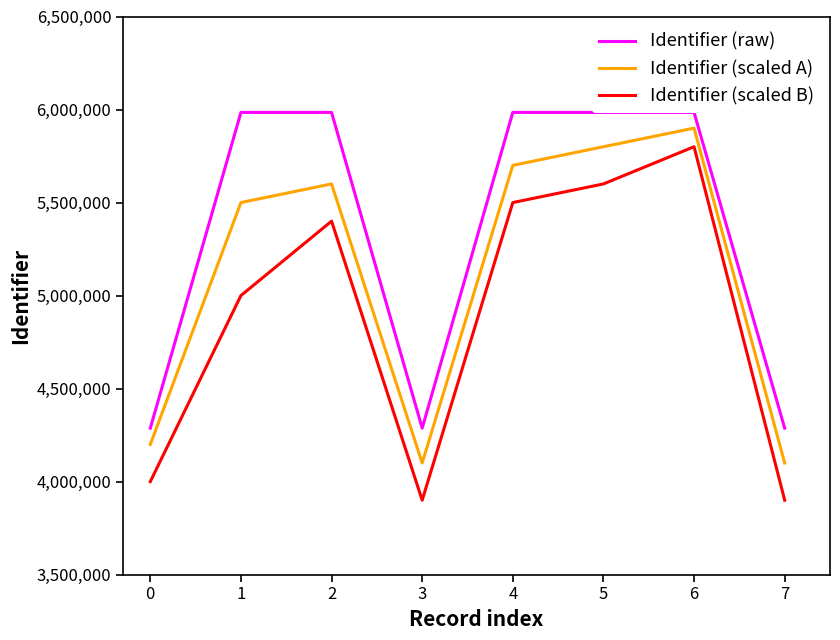

Reading right to left, transcribe all the data shown in this chart.

Identifier (raw): 4287282	5984507	5984492	5984491	4287281	5984416	5984409	4287277
Identifier (scaled A): 4100000	5900000	5800000	5700000	4100000	5600000	5500000	4200000
Identifier (scaled B): 3900000	5800000	5600000	5500000	3900000	5400000	5000000	4000000